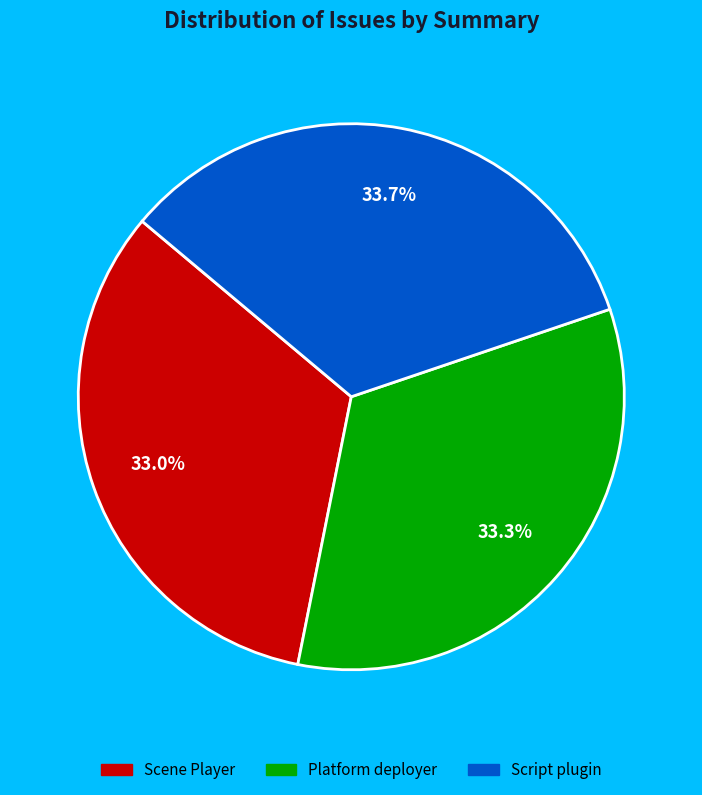

To the nearest percent, what percentage of the pie is Platform deployer?

33%